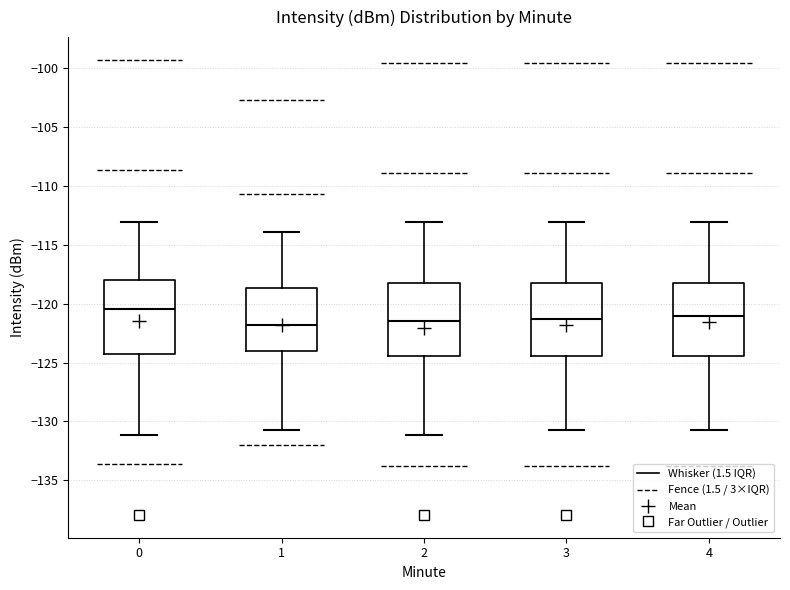

Reading left to right, transcribe this box plot: for each box, give where its median line is, the range the box spans, and where its two whiskers end, as read against the y-axis. The values are not printed on the chart, so give them approximately, as read against the axis.

0: median -120.5, box -124.0 to -118.0, whiskers -131.0 to -113.0
1: median -122.0, box -124.0 to -118.5, whiskers -130.5 to -114.0
2: median -121.5, box -124.5 to -118.0, whiskers -131.0 to -113.0
3: median -121.5, box -124.5 to -118.0, whiskers -131.0 to -113.0
4: median -121.0, box -124.5 to -118.0, whiskers -131.0 to -113.0